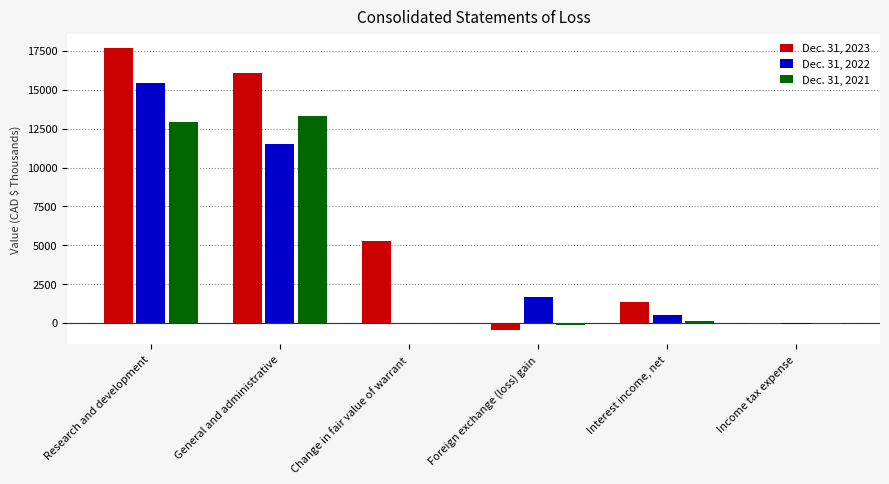

Is it true that Dec. 31, 2023 equals -475 at Foreign exchange (loss) gain?

True